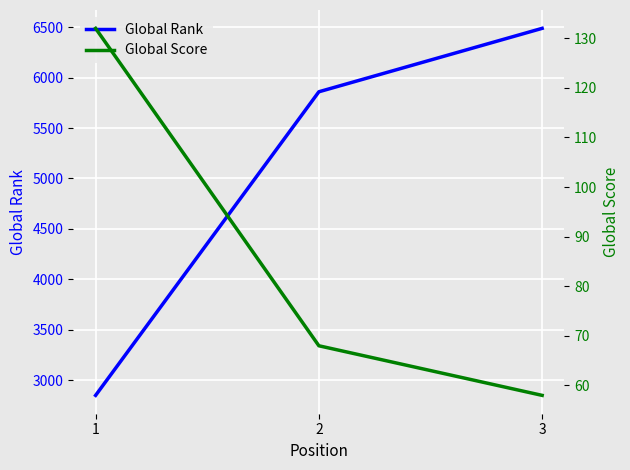

What are all the series names shown in the legend?

Global Rank, Global Score